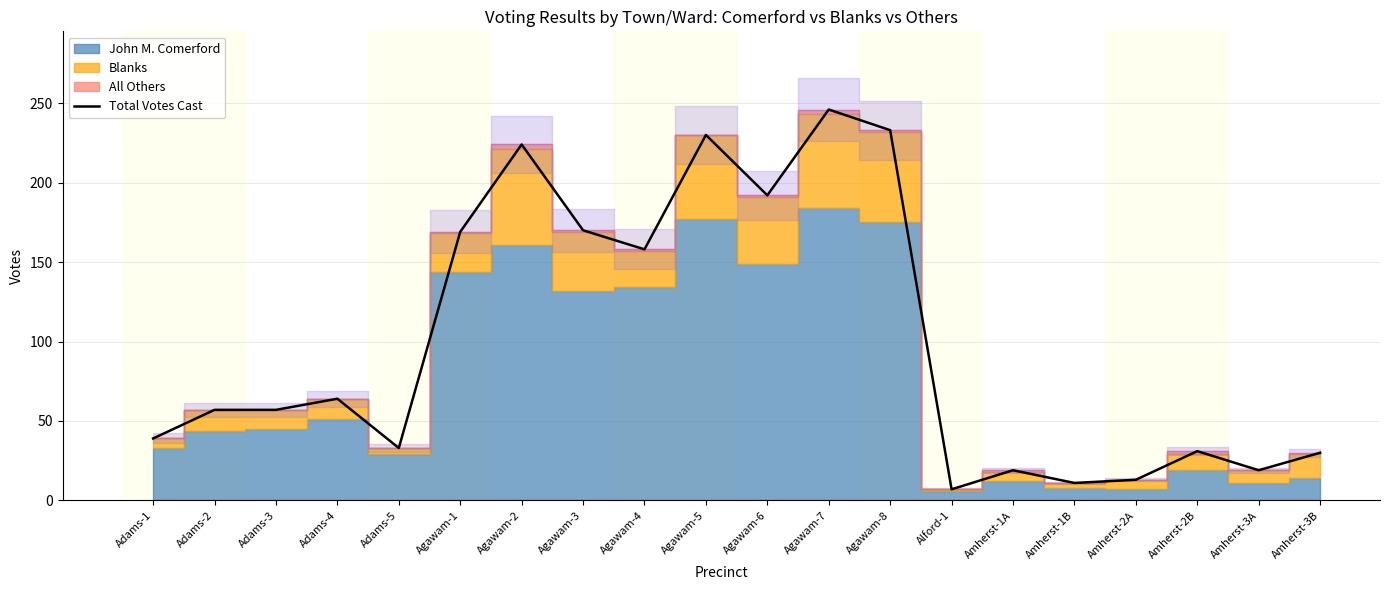

Approximately how many times larger is the value at Amherst-2A compared to Adams-2?

0.2